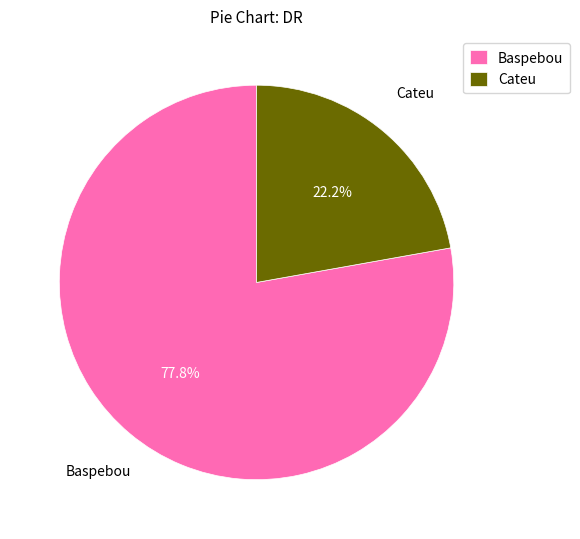

Combined, do Baspebou and Cateu account for over 50%?

Yes